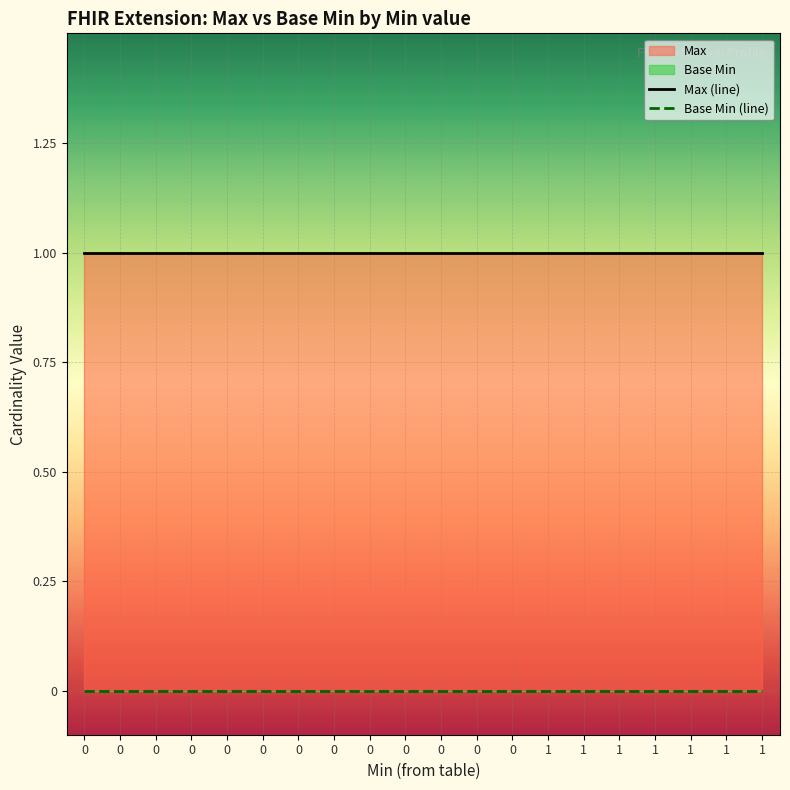

Reading left to right, extract all data points from this chart.

Max (line): 0=1	0=1	0=1	0=1	0=1	0=1	0=1	0=1	0=1	0=1	0=1	0=1	0=1	1=1	1=1	1=1	1=1	1=1	1=1	1=1
Base Min (line): 0=0	0=0	0=0	0=0	0=0	0=0	0=0	0=0	0=0	0=0	0=0	0=0	0=0	1=0	1=0	1=0	1=0	1=0	1=0	1=0